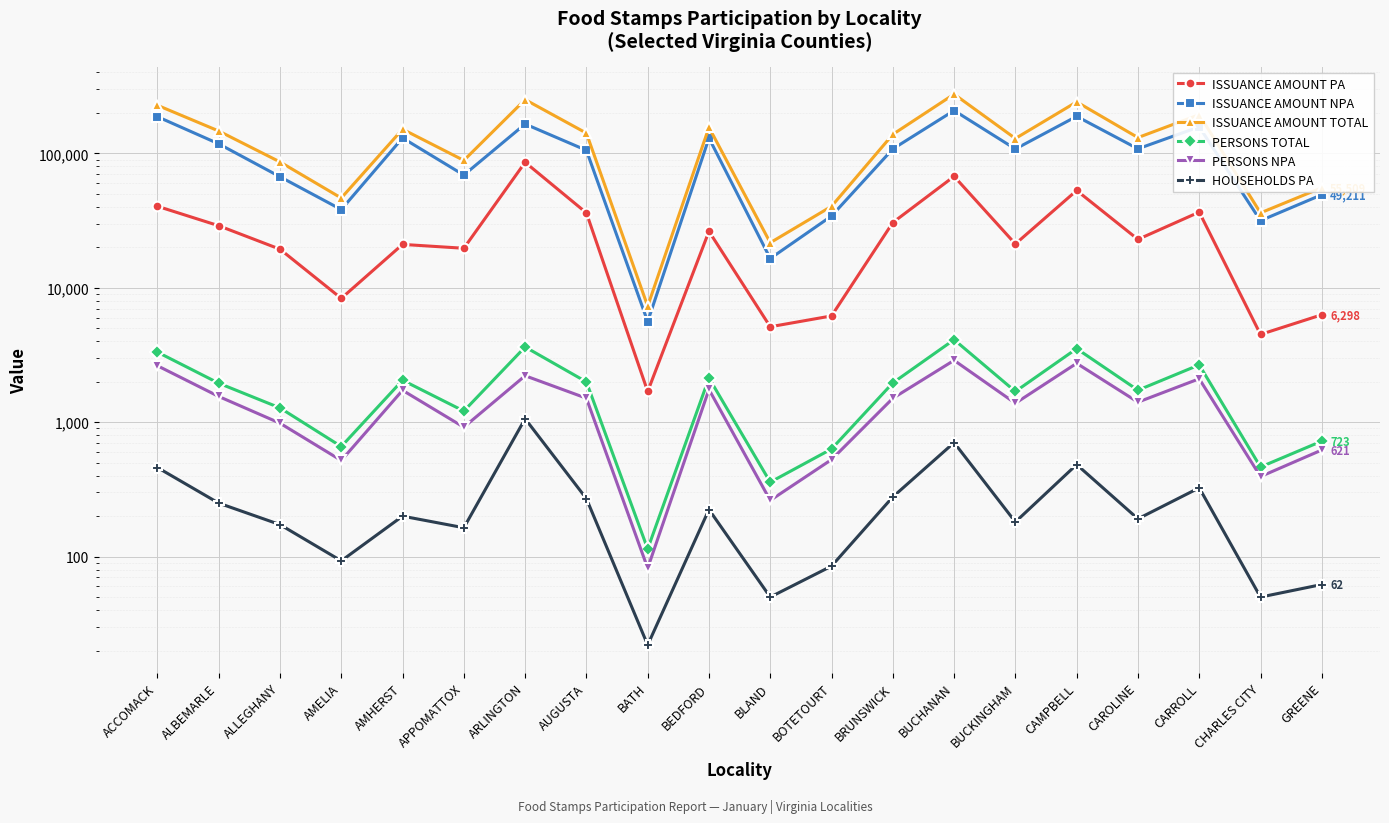

At which category does the chart reach its peak across all series?

BUCHANAN